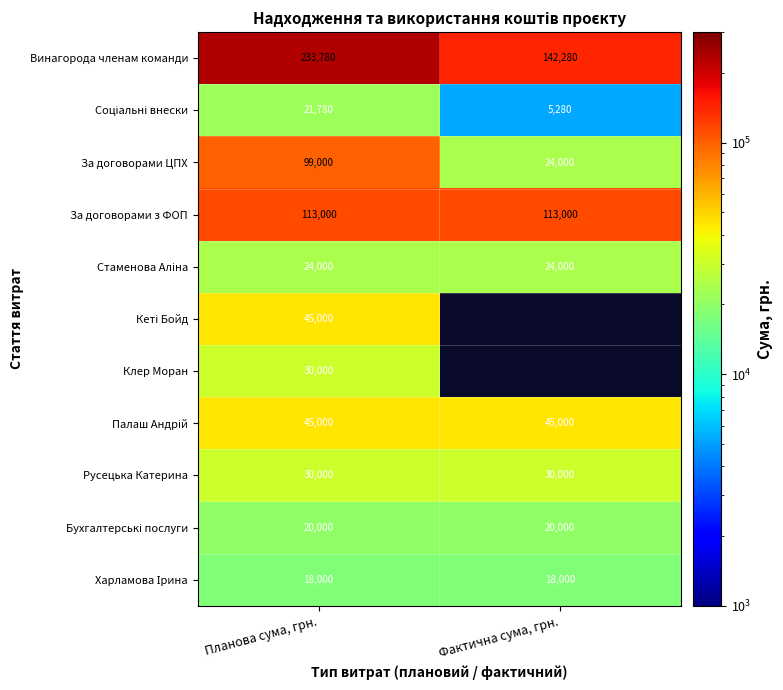

At which label does Винагорода членам команди reach its peak?

Планова сума, грн.